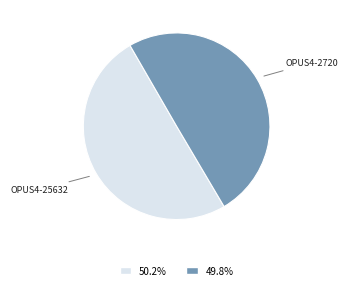

Do OPUS4-25632 and OPUS4-2720 together represent more than half of the pie?

Yes